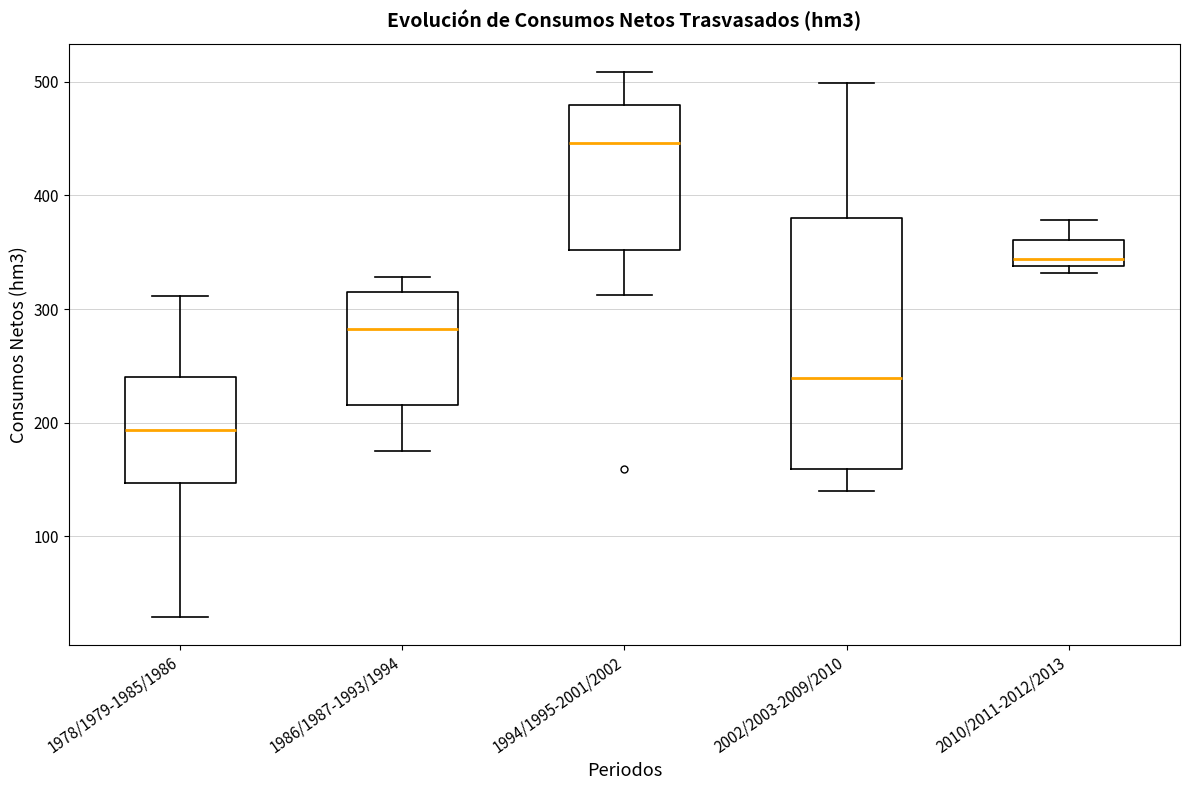

Reading left to right, transcribe this box plot: for each box, give where its median line is, the range the box spans, and where its two whiskers end, as read against the y-axis. The values are not printed on the chart, so give them approximately, as read against the axis.

1978/1979-1985/1986: median 190, box 150 to 240, whiskers 30 to 310
1986/1987-1993/1994: median 280, box 220 to 320, whiskers 180 to 330
1994/1995-2001/2002: median 450, box 350 to 480, whiskers 310 to 510
2002/2003-2009/2010: median 240, box 160 to 380, whiskers 140 to 500
2010/2011-2012/2013: median 340 (just above the box's lower edge), box 340 to 360, whiskers 330 to 380